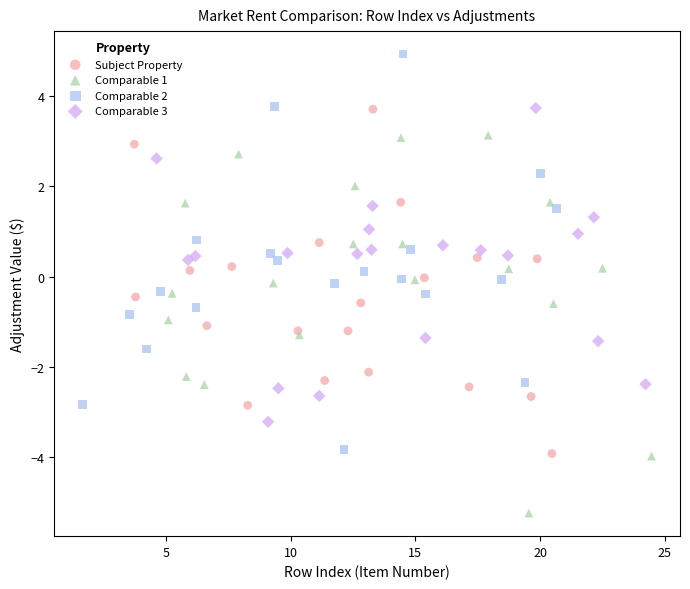

Which series contains the lowest Y value?

Comparable 1